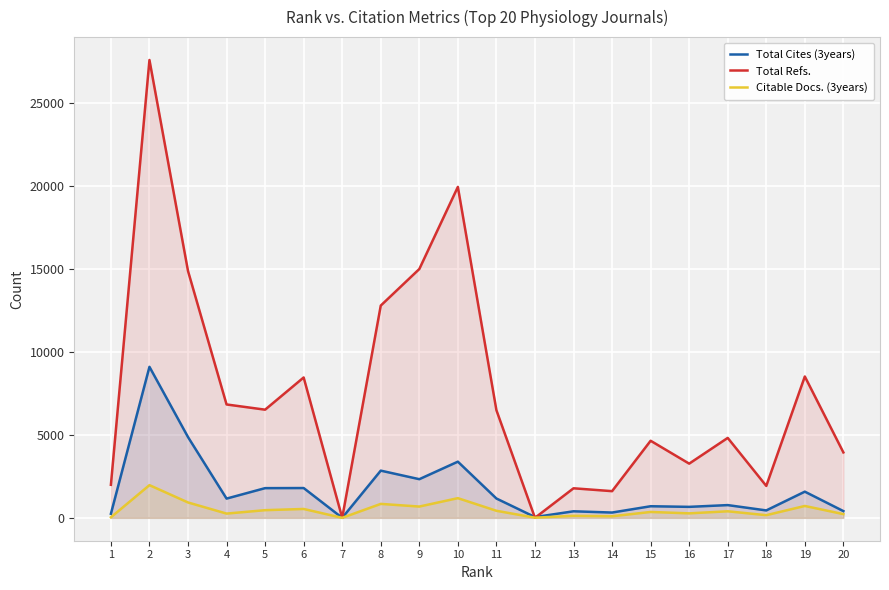

Which category has the highest value in the Total Cites (3years) series?

2